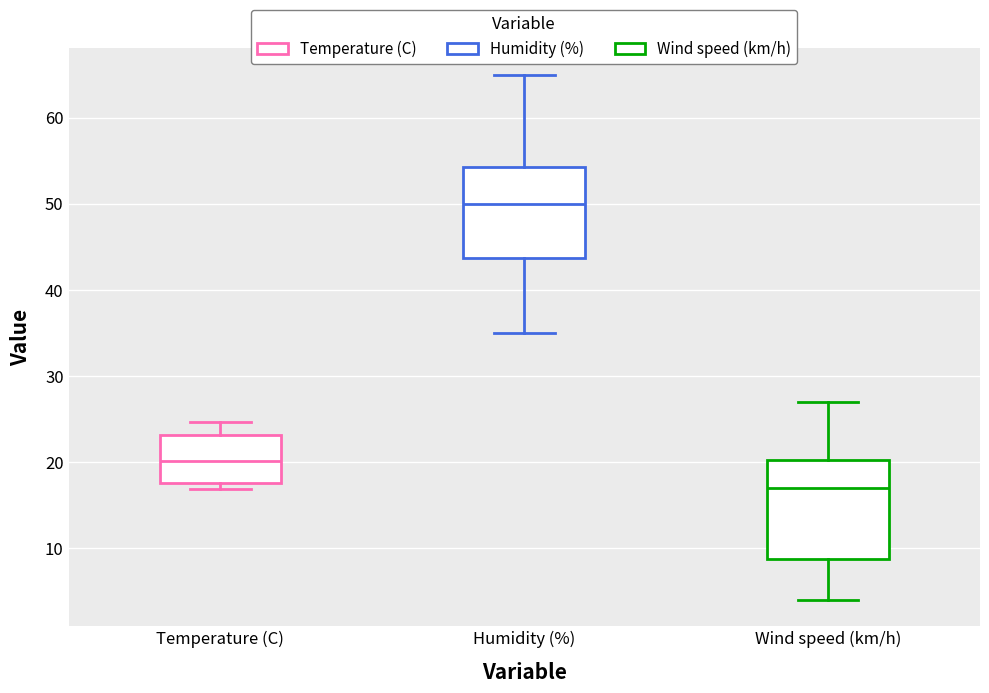

Which box has the lowest median line?

Wind speed (km/h)